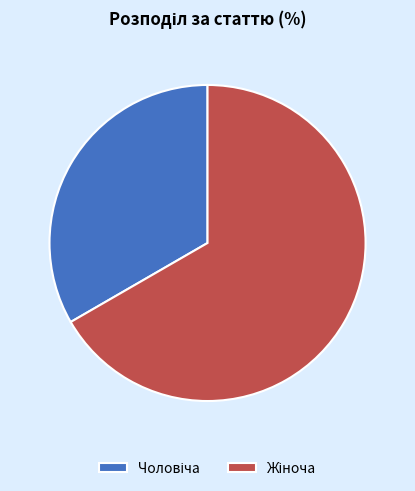

How many segments does this pie chart have?

2